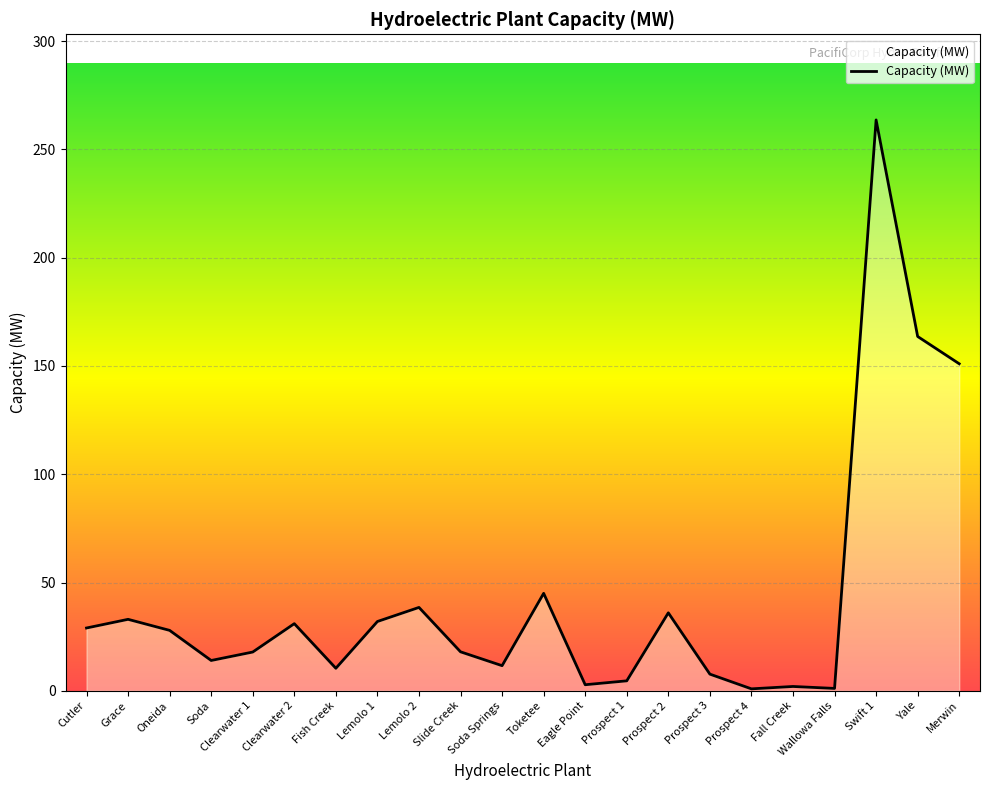

What is the change in value from Cutler to Prospect 1?

-24.4